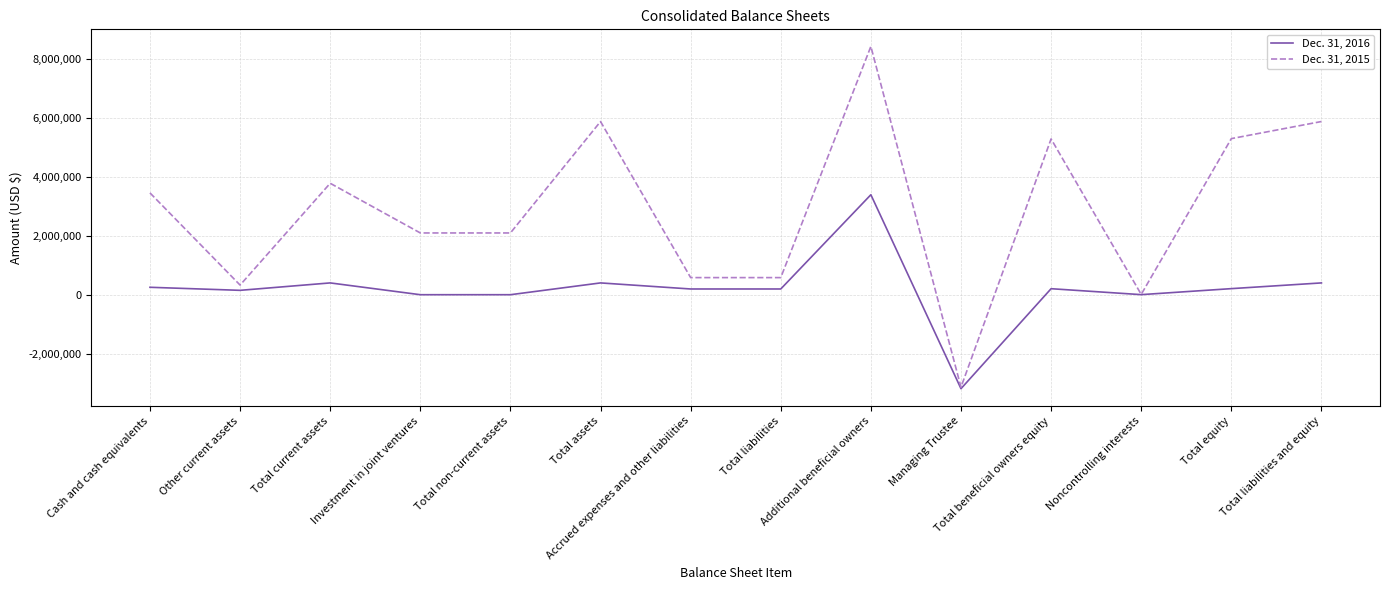

True or false: Dec. 31, 2016 has more than 1 interior local peaks.

True